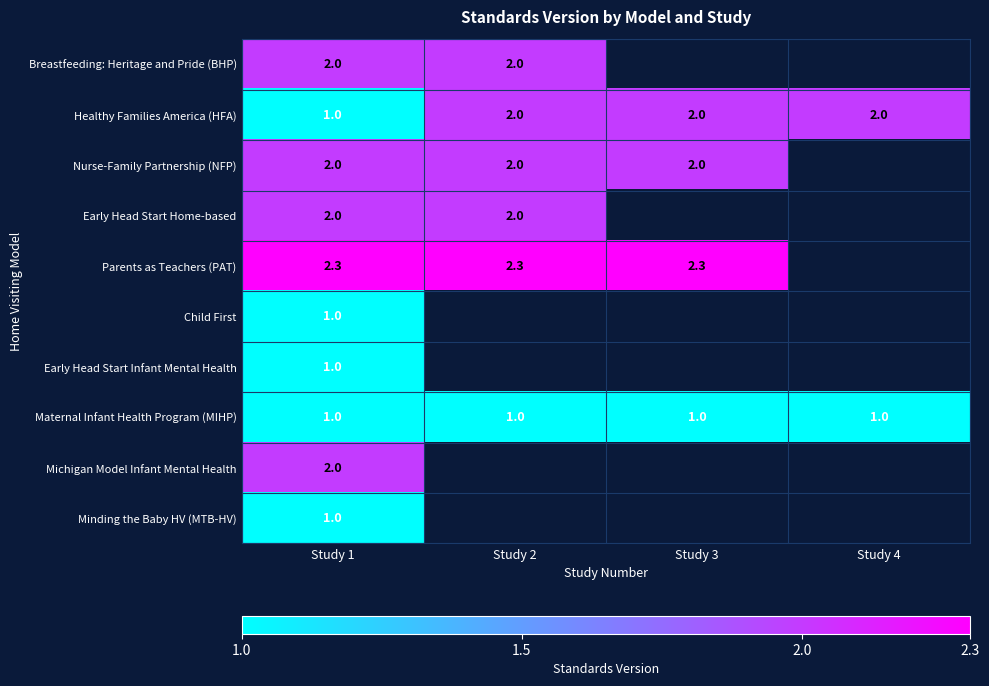

The Early Head Start Home-based series shows 2.0 at Study 1. True or false?

True